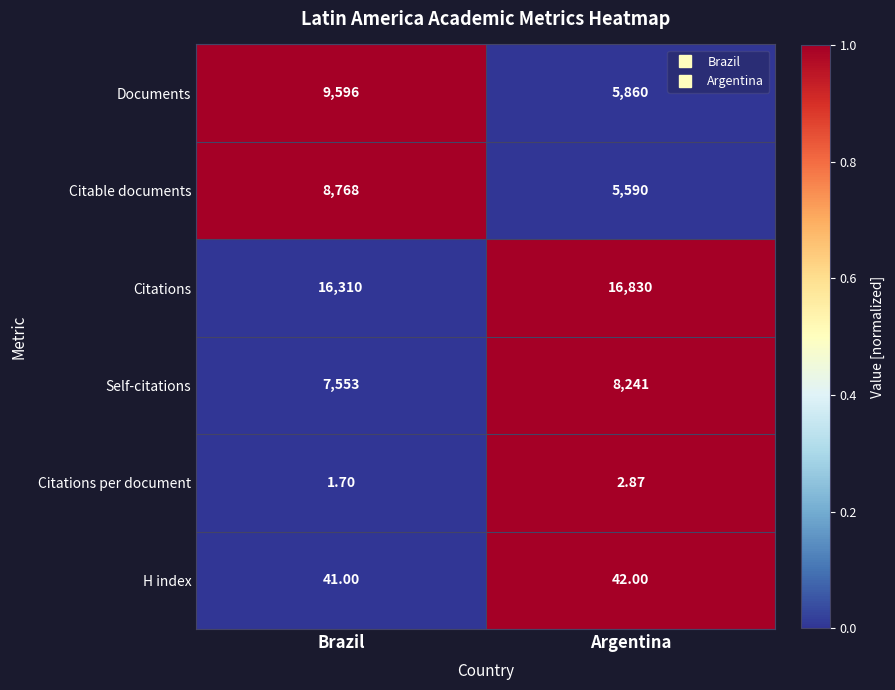

How many series are shown in this chart?

6